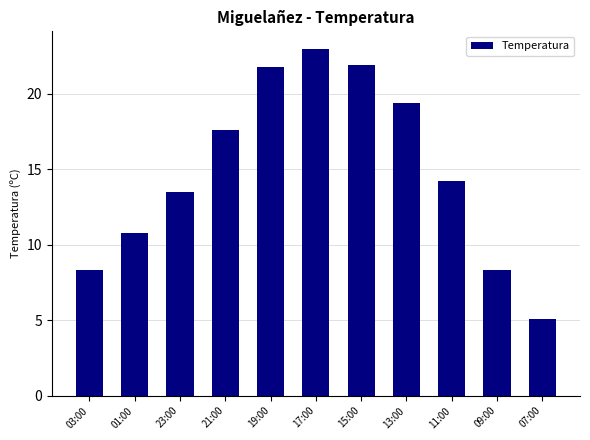

At which category does the chart reach its minimum across all series?

07:00